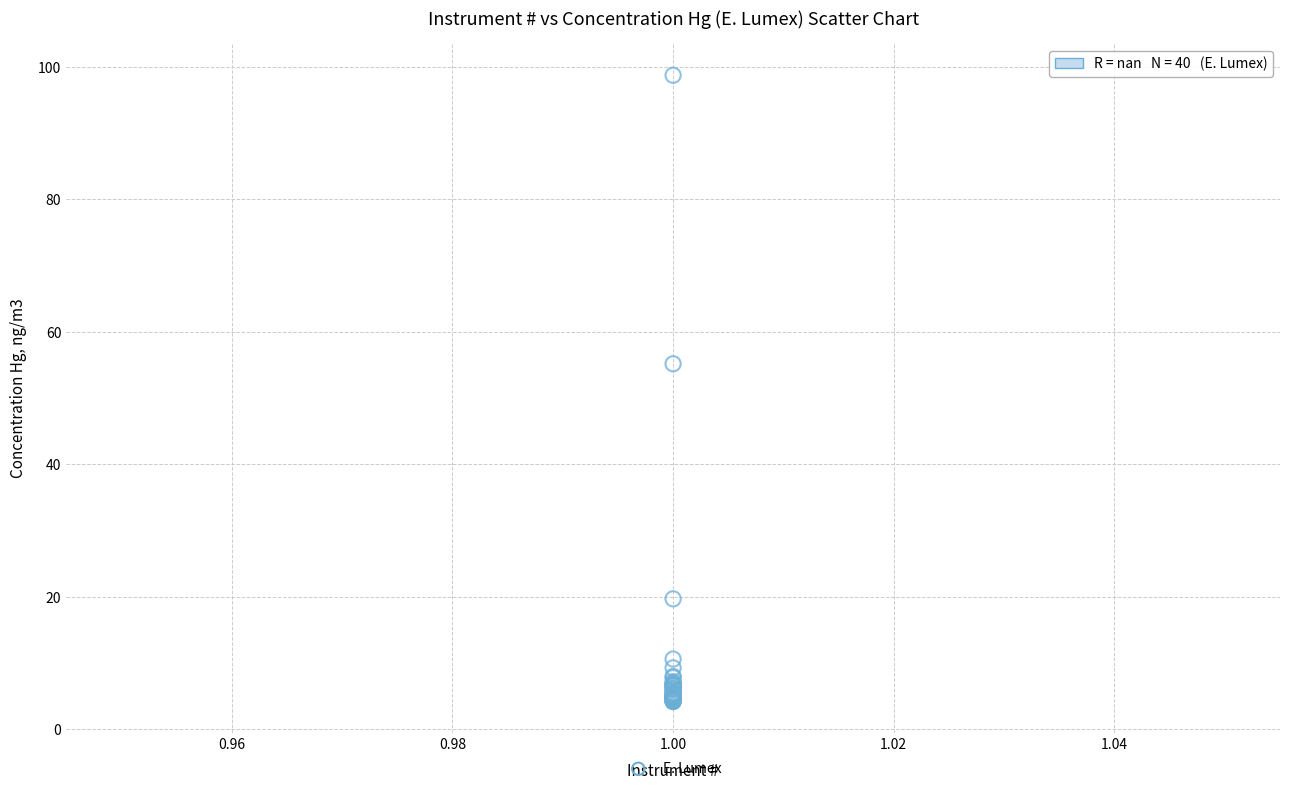

What Y value in the scatter plot is closest to 51?

55.2